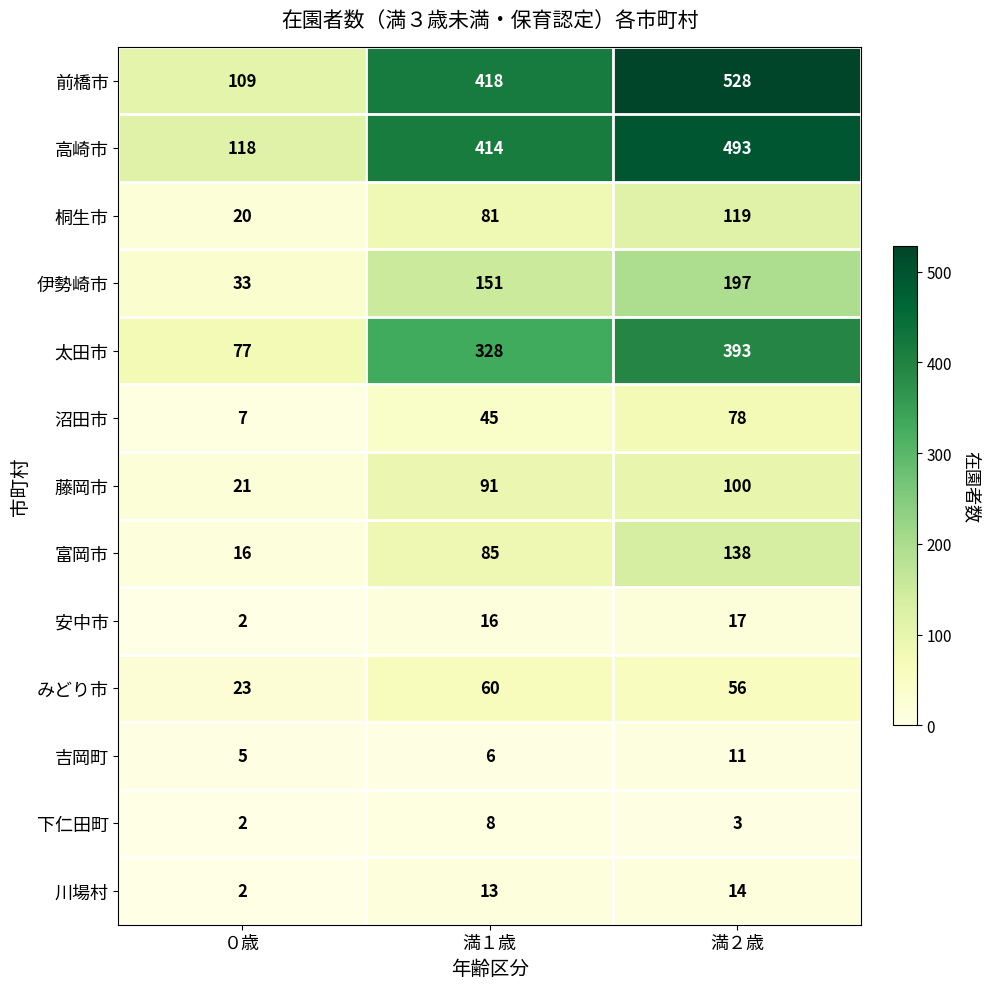

What is the spread (max minus min) of values at 満１歳?

412